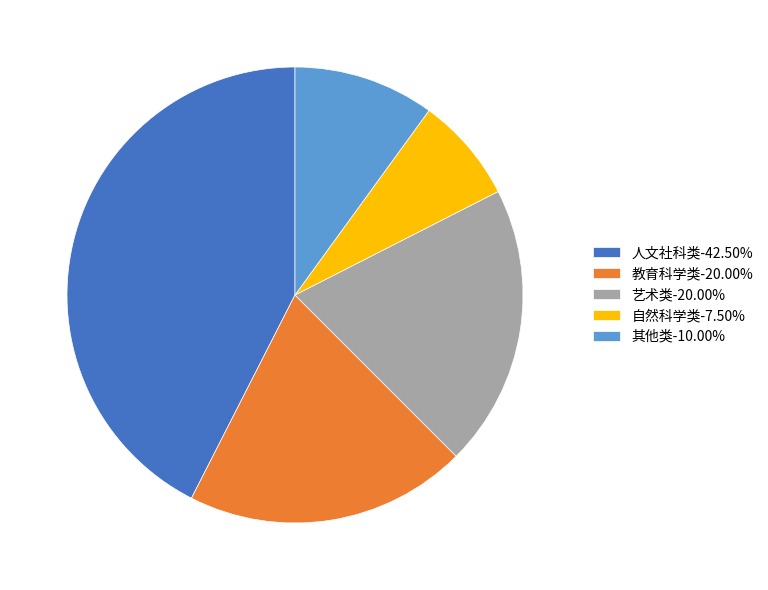

The 艺术类 slice represents 20% of the pie. True or false?

True